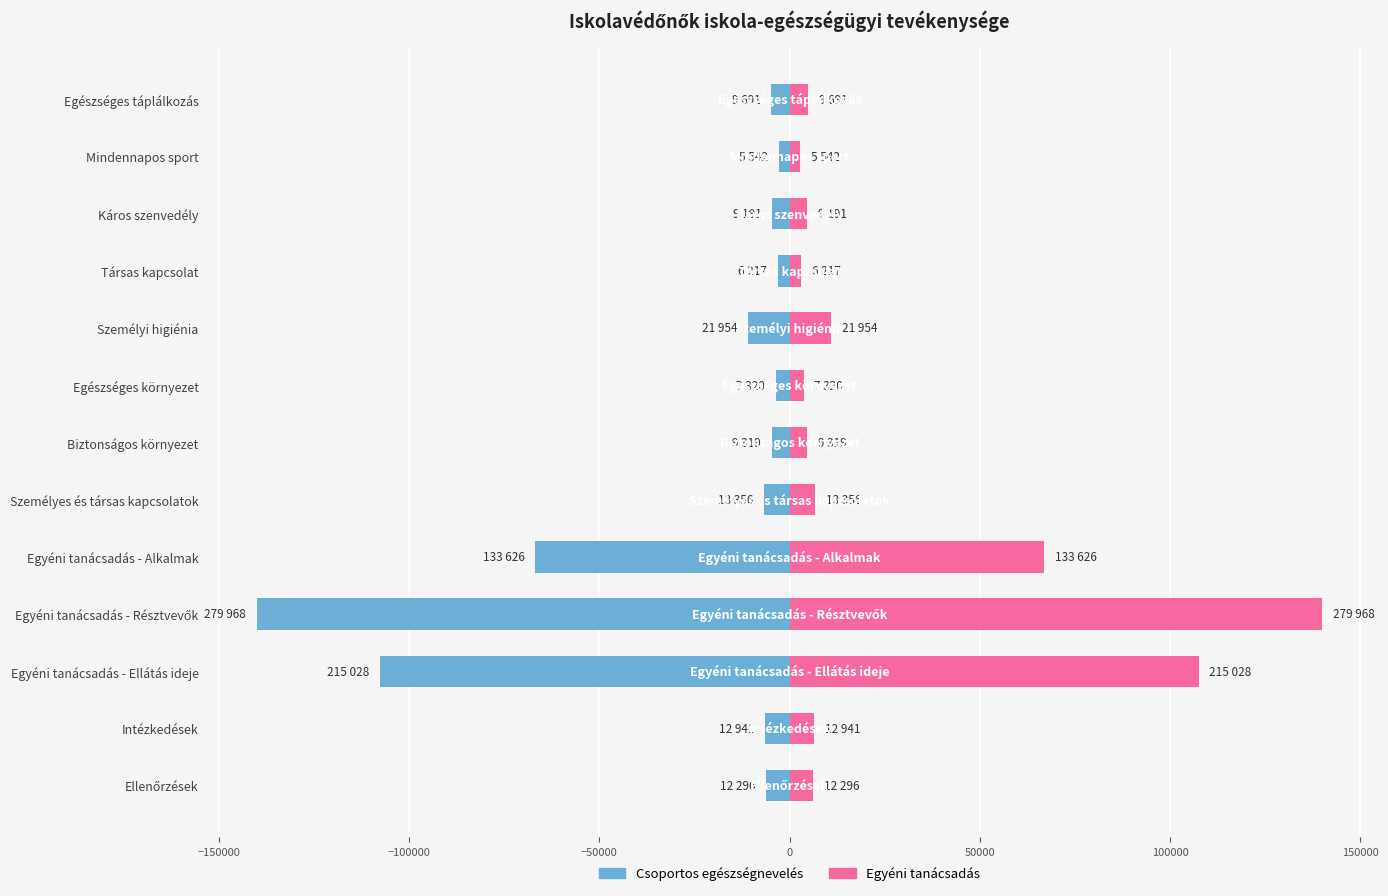

What is the difference between the maximum and minimum values in the Csoportos / Egyéni (jobb) series?

137213.0